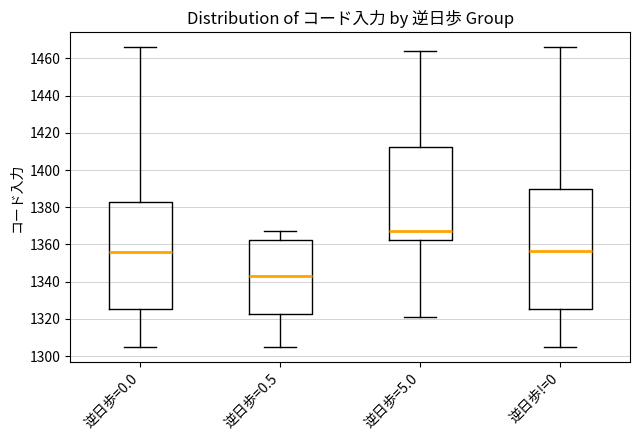

Reading left to right, transcribe this box plot: for each box, give where its median line is, the range the box spans, and where its two whiskers end, as read against the y-axis. The values are not printed on the chart, so give them approximately, as read against the axis.

逆日歩=0.0: median 1356, box 1326 to 1384, whiskers 1306 to 1466
逆日歩=0.5: median 1344, box 1322 to 1362, whiskers 1306 to 1368
逆日歩=5.0: median 1368, box 1362 to 1412, whiskers 1322 to 1464
逆日歩!=0: median 1356, box 1326 to 1390, whiskers 1306 to 1466